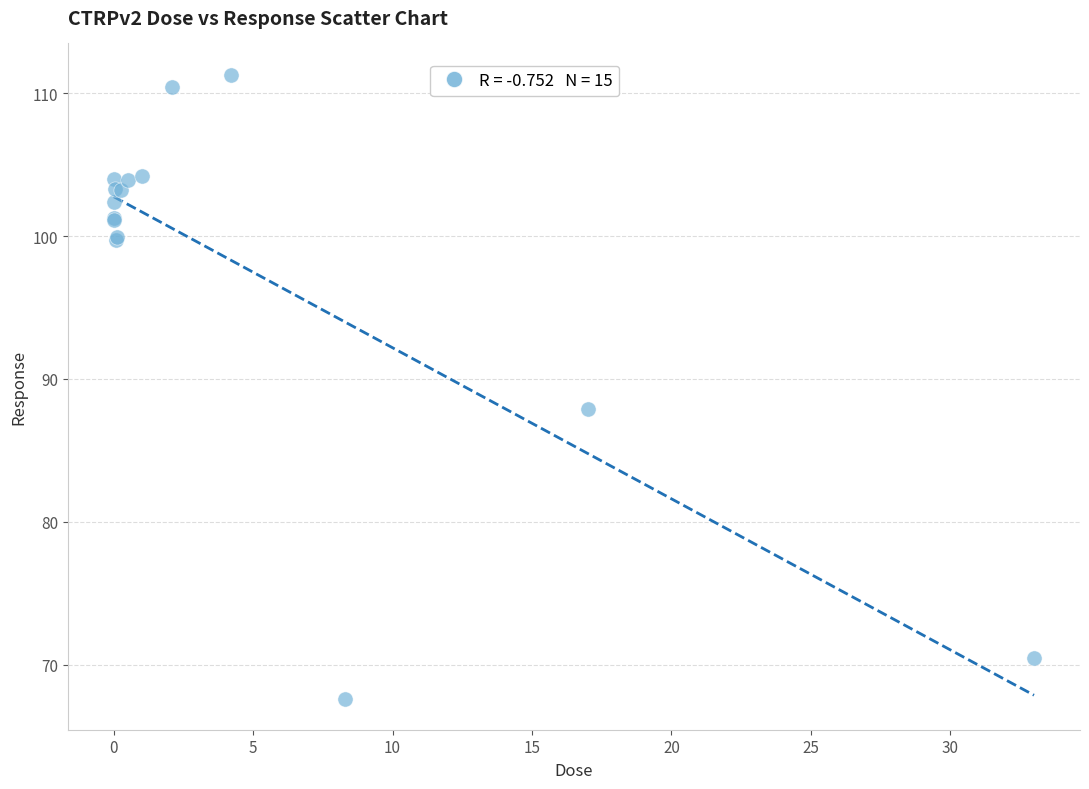

What Y value in the scatter plot is closest to 89?

87.9